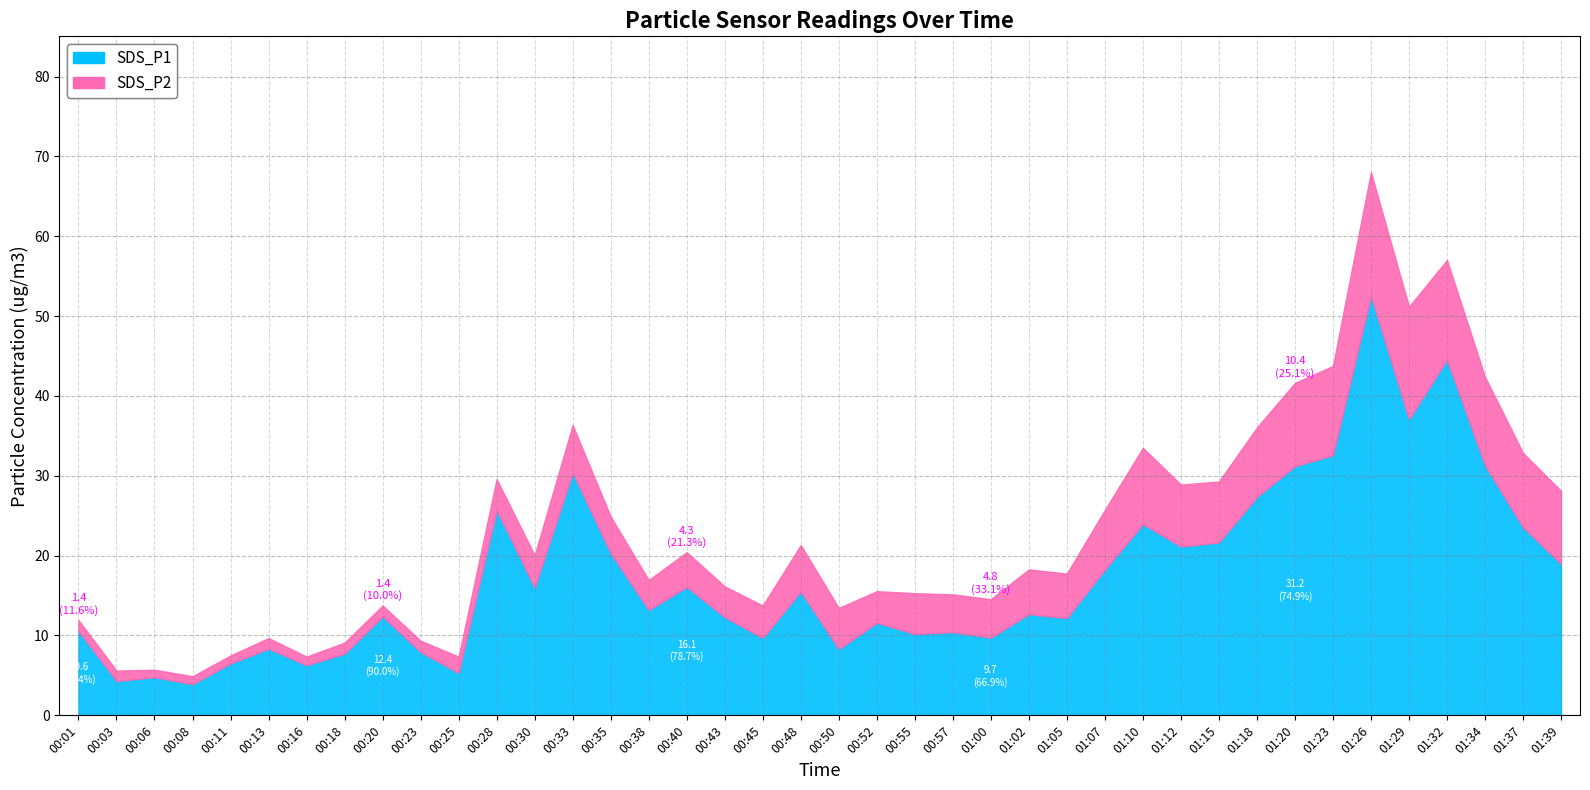

At which category does the chart reach its peak across all series?

01:26